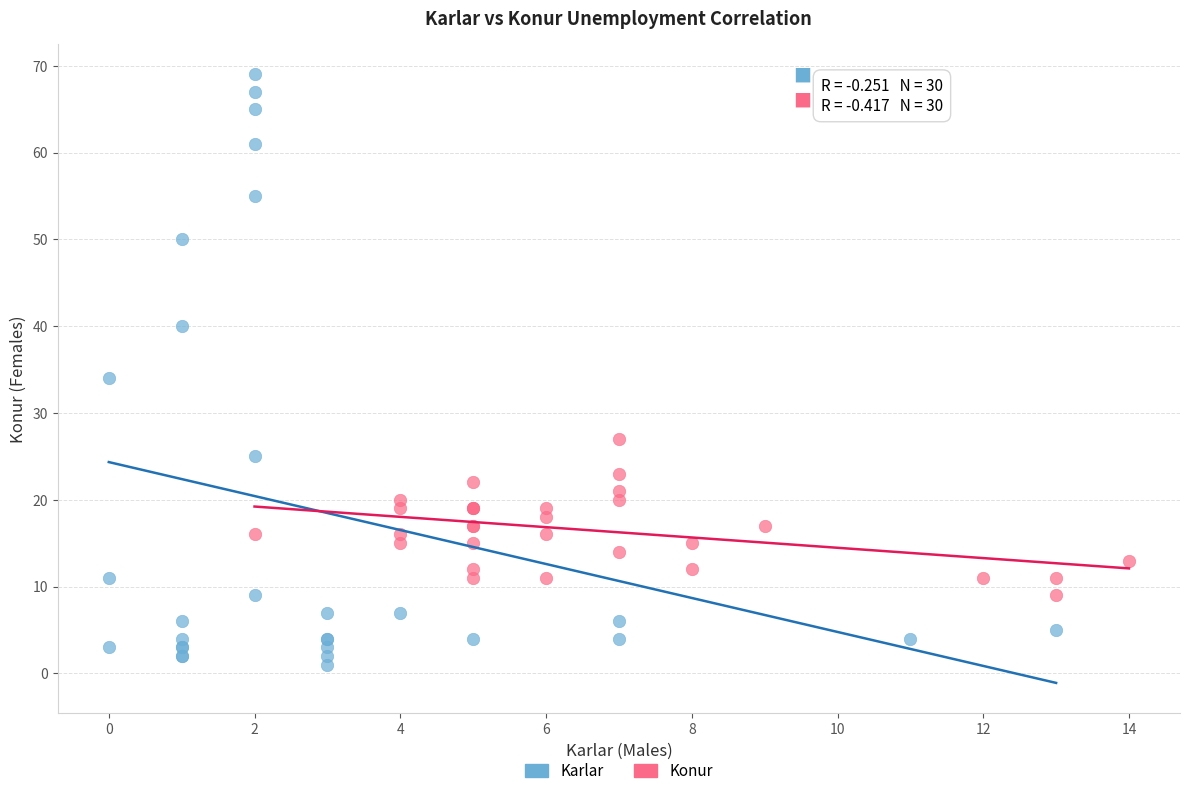

What are all the series names shown in the legend?

Karlar, Konur